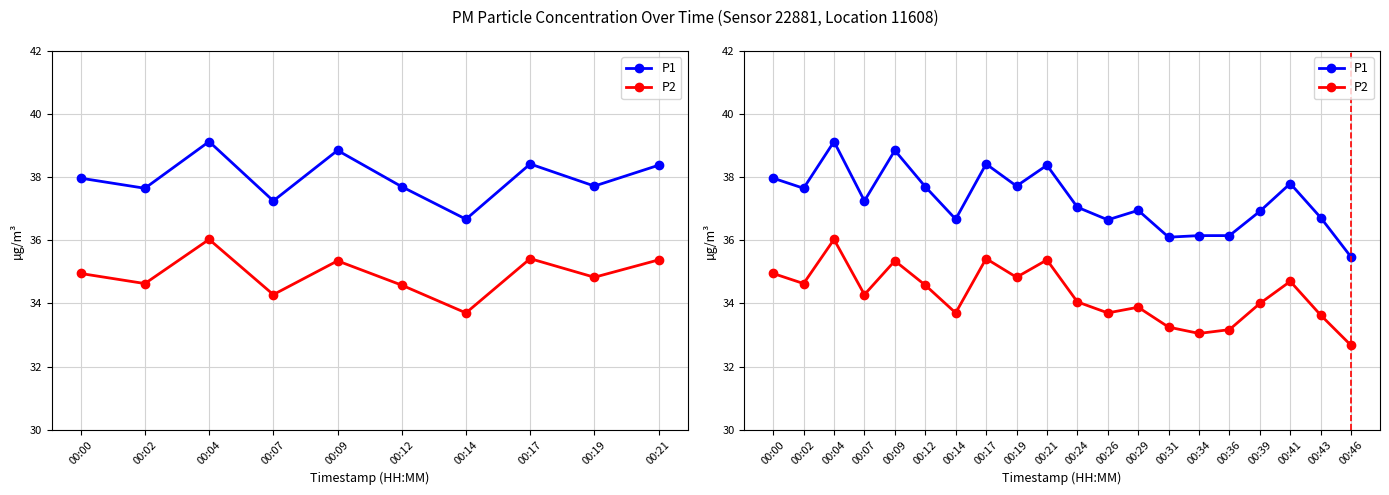

The value of P2 at 00:12 is 60.0. True or false?

False